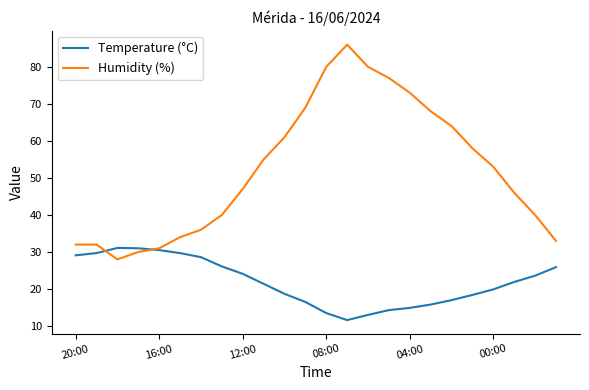

How many lines are shown in the chart?

2